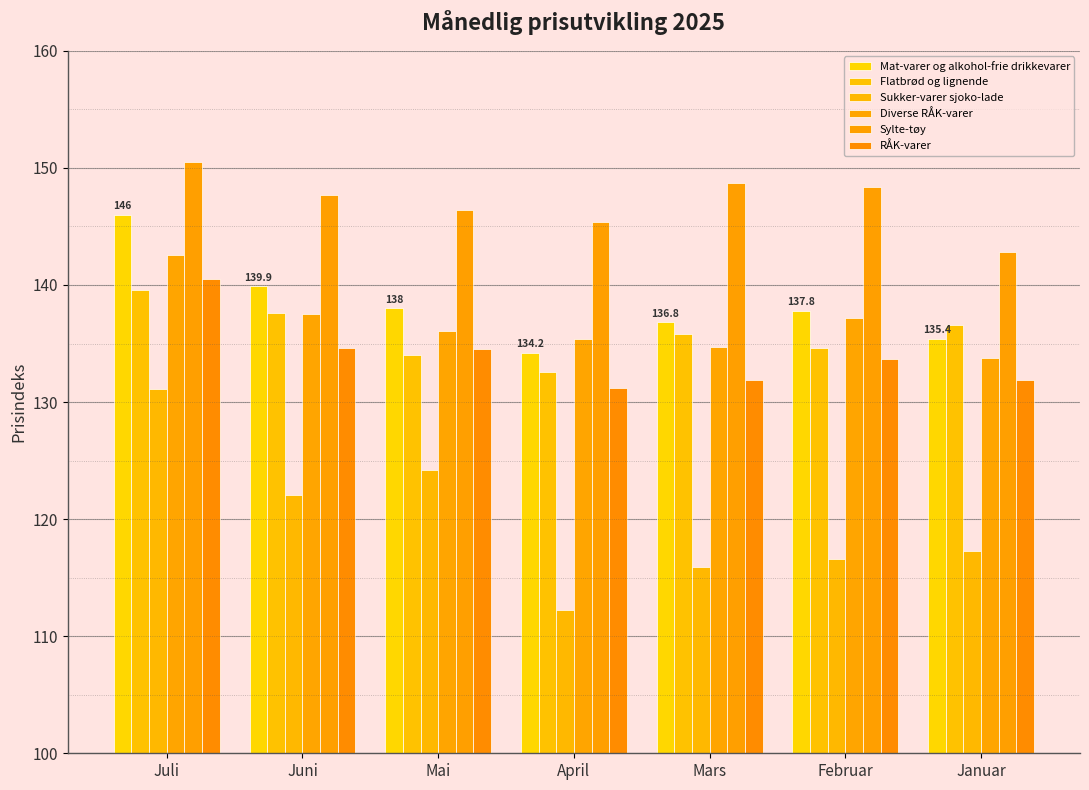

At how many categories does at least one series exceed 114?

7